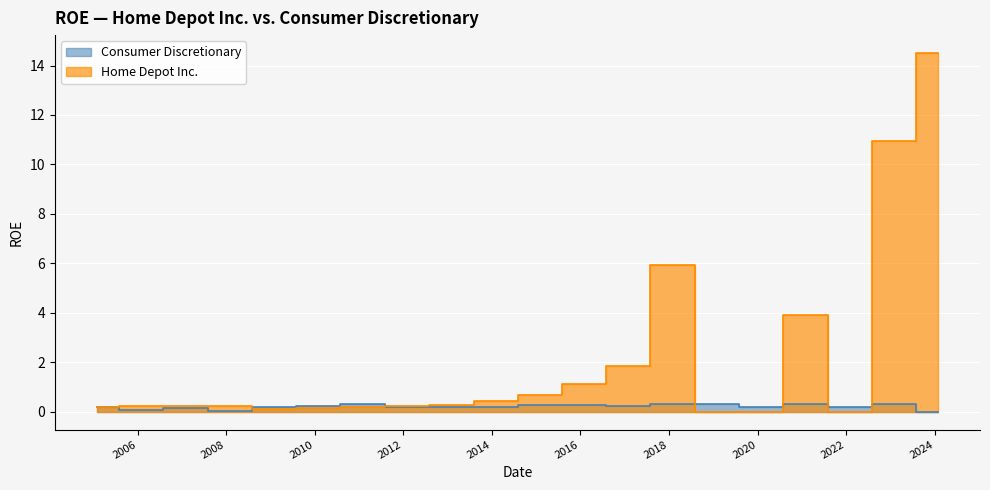

How many interior local valleys does the Home Depot Inc. series have?

2